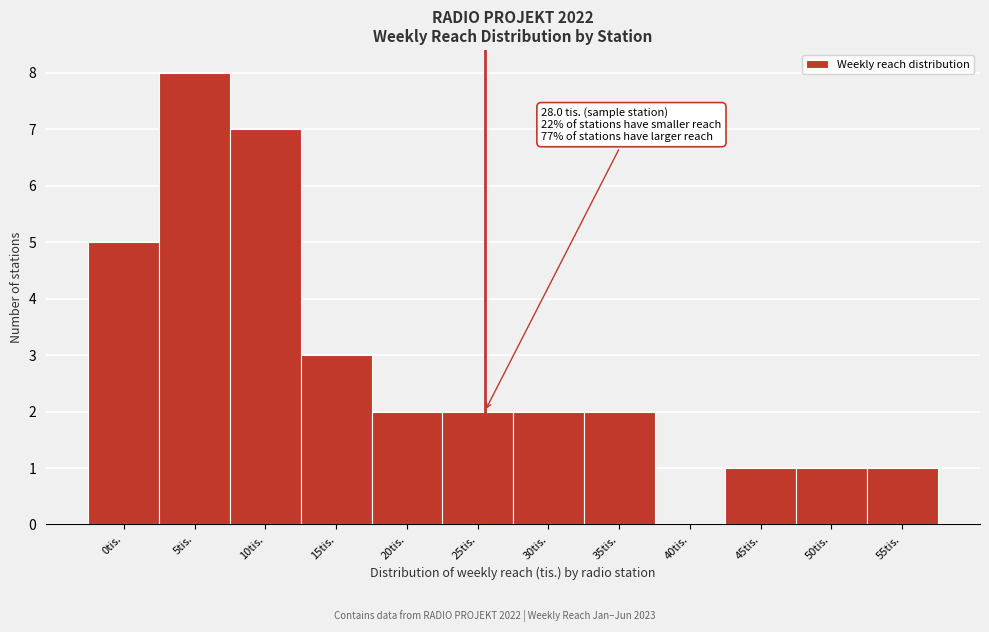

Reading right to left, transcribe all the data shown in this chart.

55tis.=1	50tis.=1	45tis.=1	40tis.=0	35tis.=2	30tis.=2	25tis.=2	20tis.=2	15tis.=3	10tis.=7	5tis.=8	0tis.=5